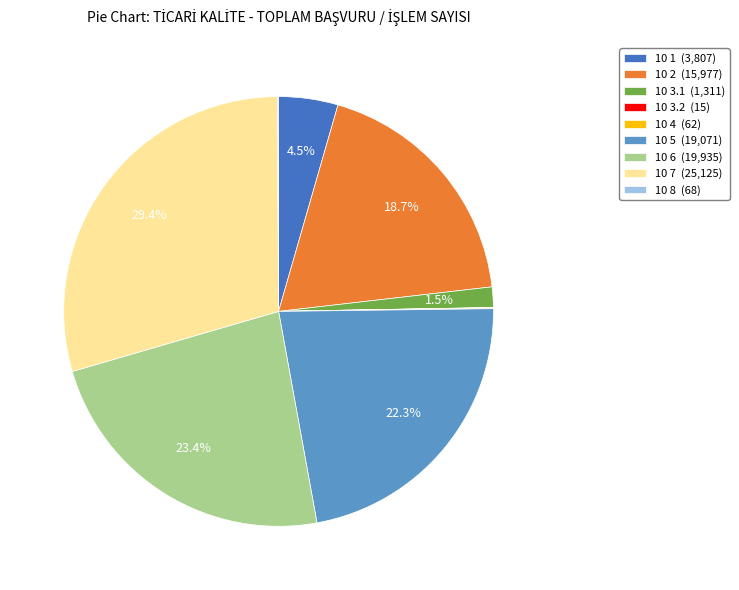

Approximately how many times larger is the value at 10 2 (15,977) compared to 10 5 (19,071)?

0.8